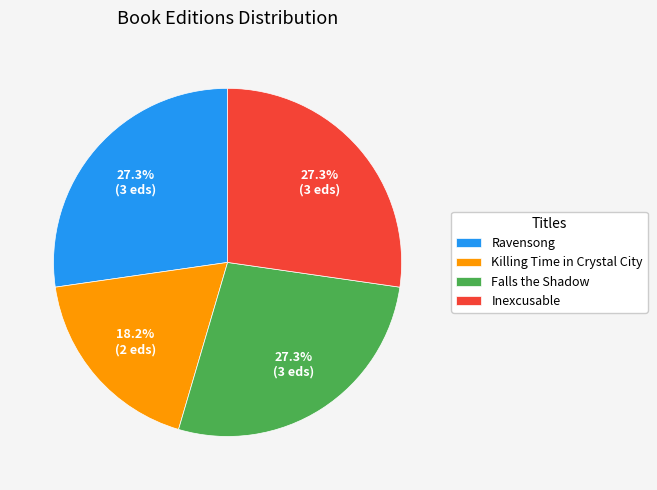

Approximately how many times larger is the value at Inexcusable compared to Ravensong?

1.0